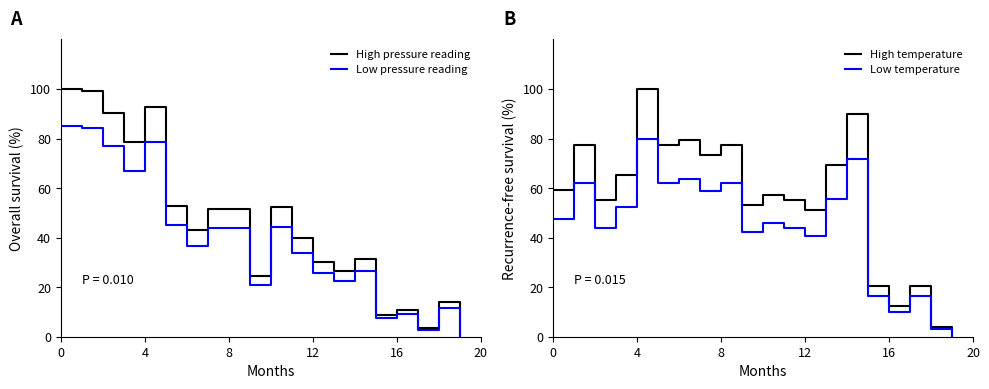

How many interior local peaks does the Low pressure reading series have?

6